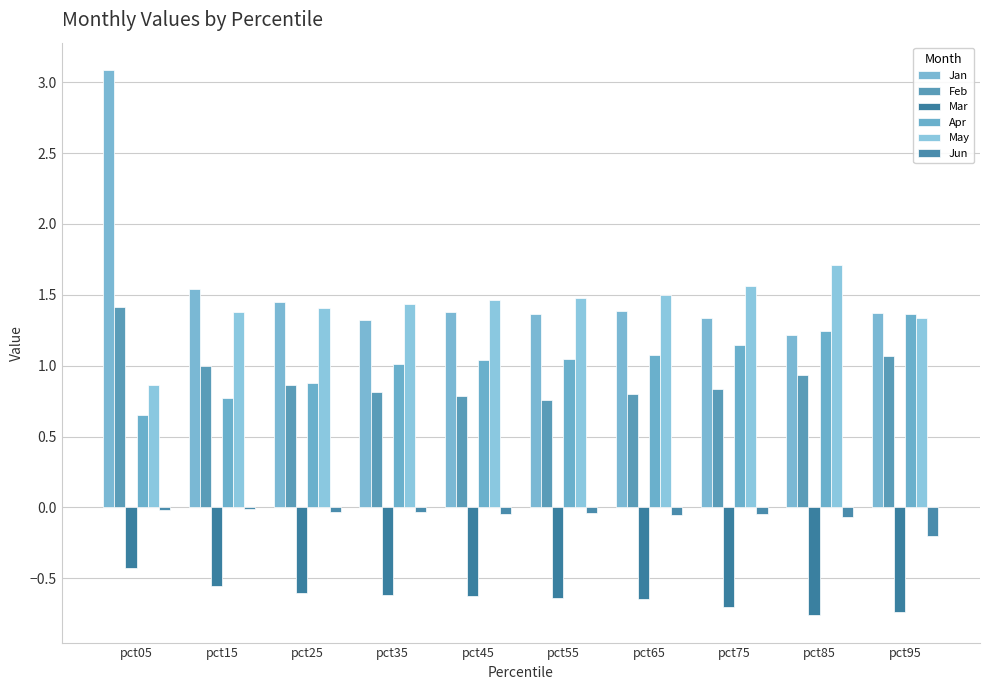

Count the number of categories in the chart.

10